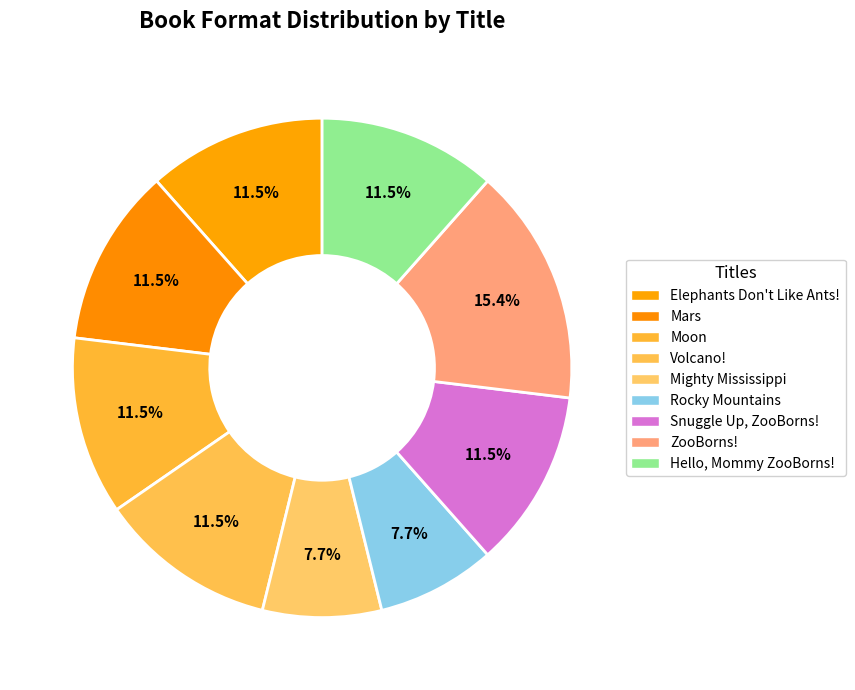

Is there any slice that represents more than half of the pie?

No